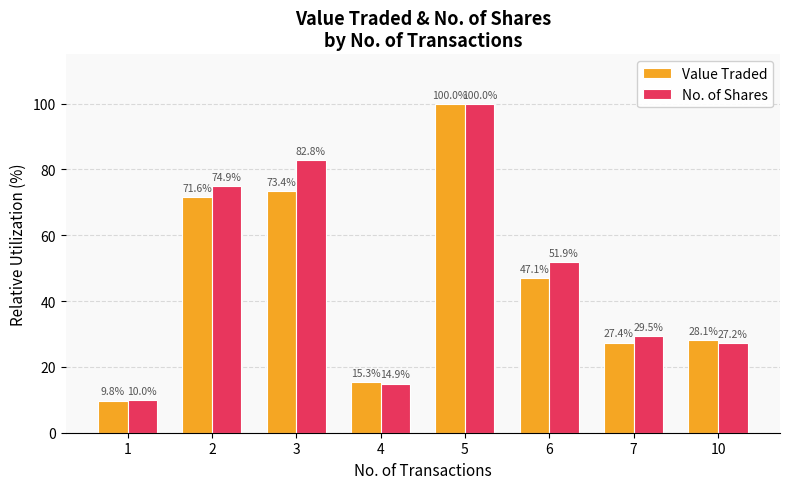

Reading right to left, list all the values displayed in this chart.

Value Traded: 28.1	27.4	47.1	100.0	15.3	73.4	71.6	9.8
No. of Shares: 27.2	29.5	51.9	100.0	14.9	82.8	74.9	10.0